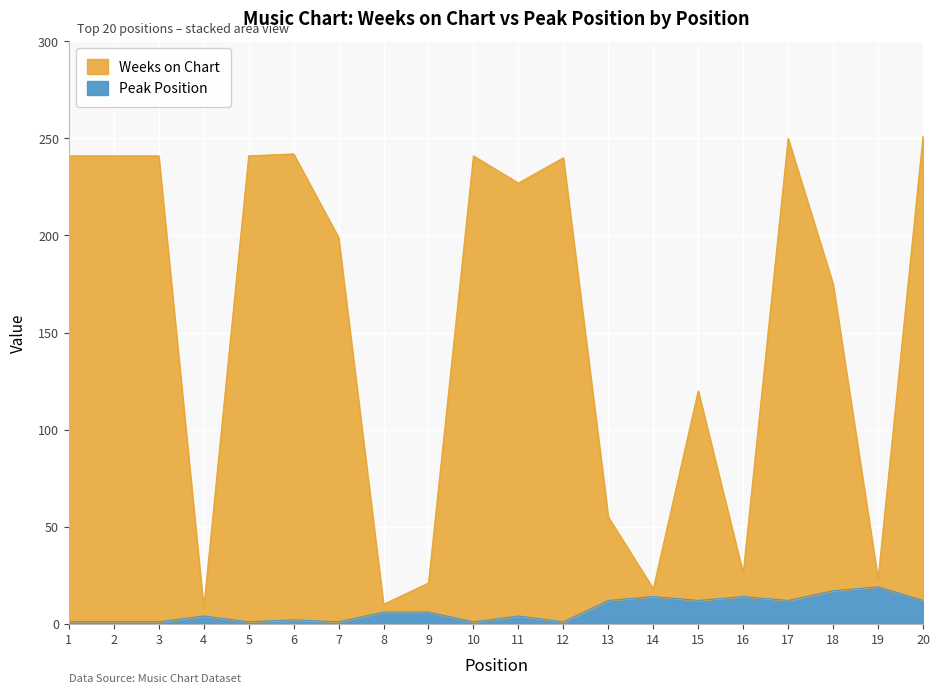

Which label corresponds to the smallest value in the chart?

1